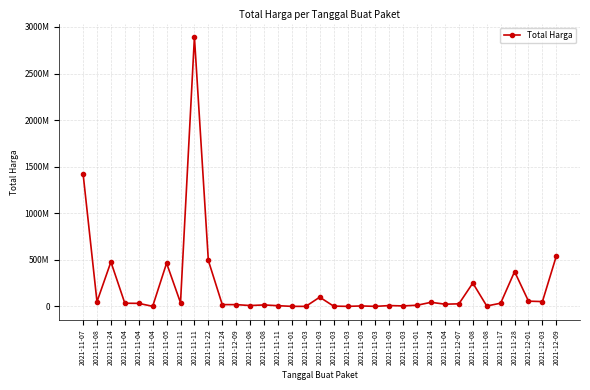

Is this an area chart (filled region under the line)?

No